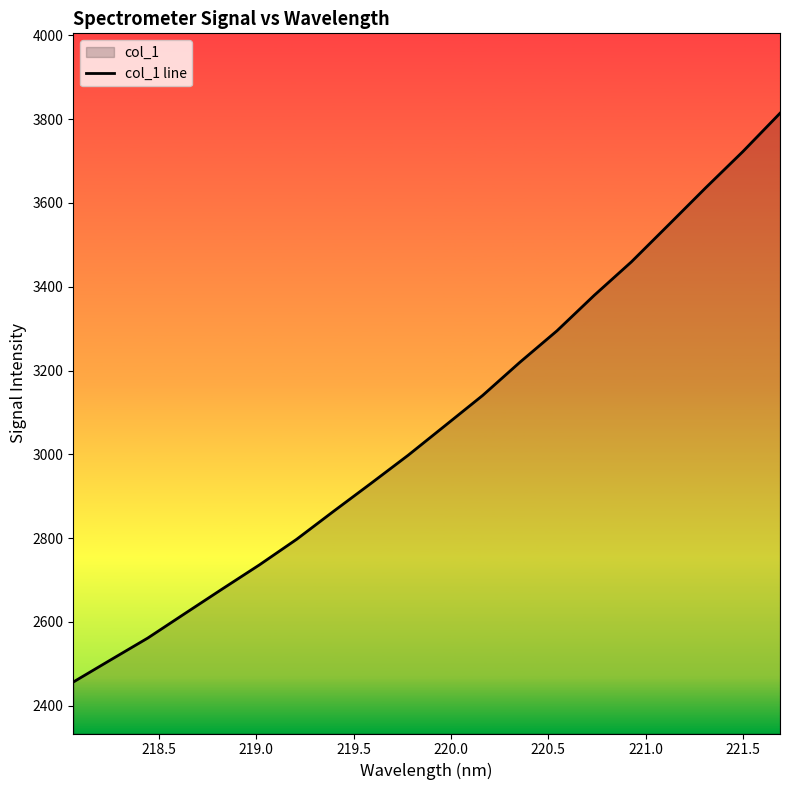

What is the smallest value displayed?

2456.6